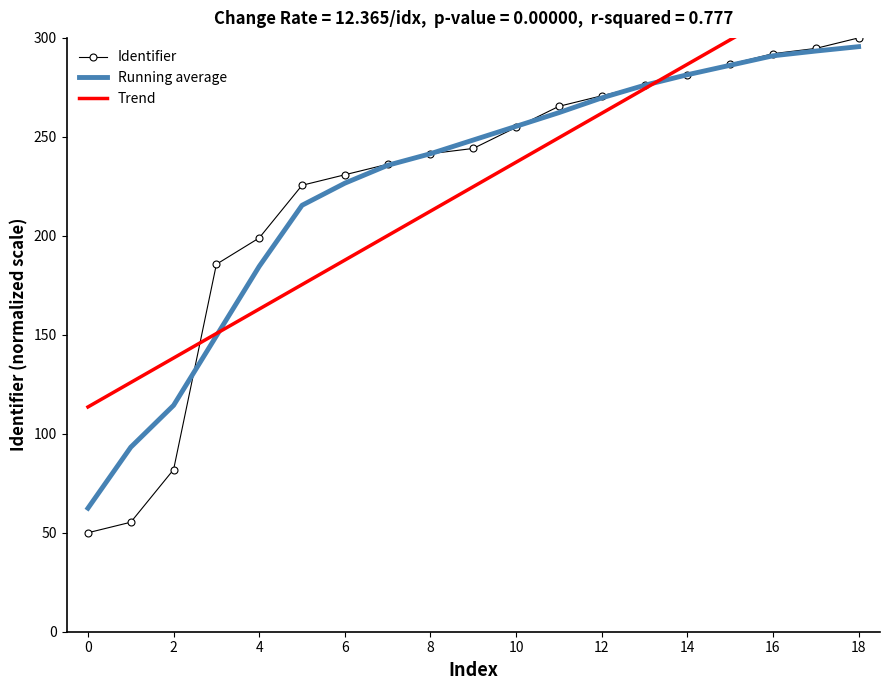

Which series has the largest total across all categories?

Running average